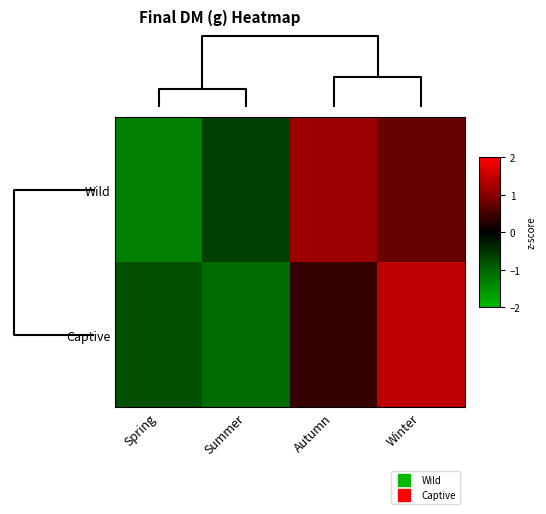

At how many categories does at least one series exceed 0?

2